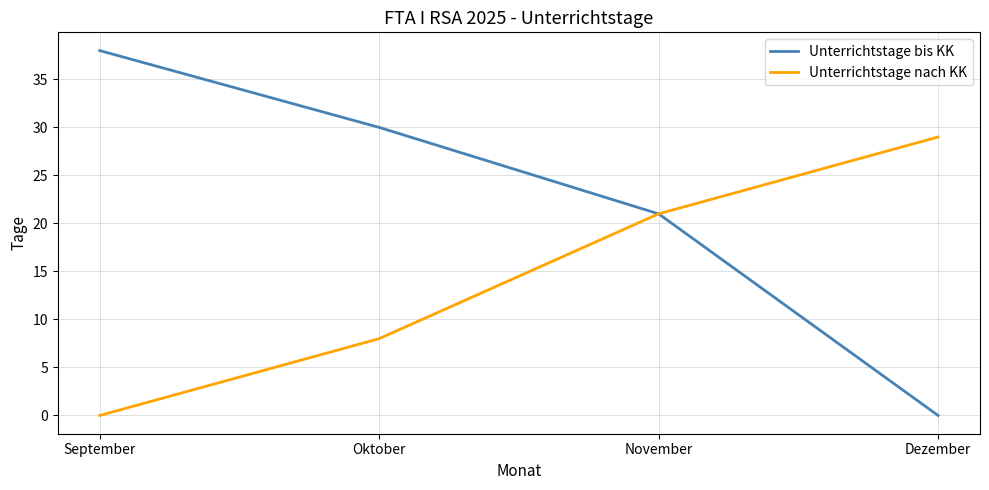

What position from the right is Dezember?

1